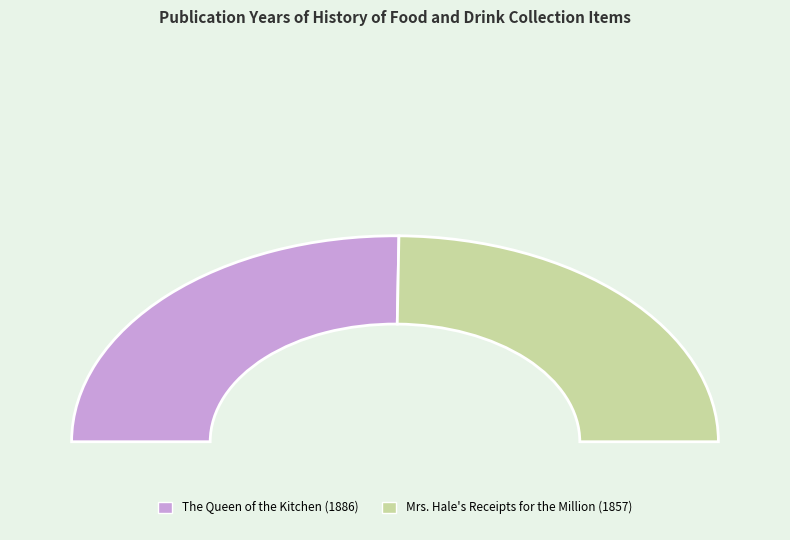

Which category has the smallest portion of the pie?

Mrs. Hale's Receipts for the Million